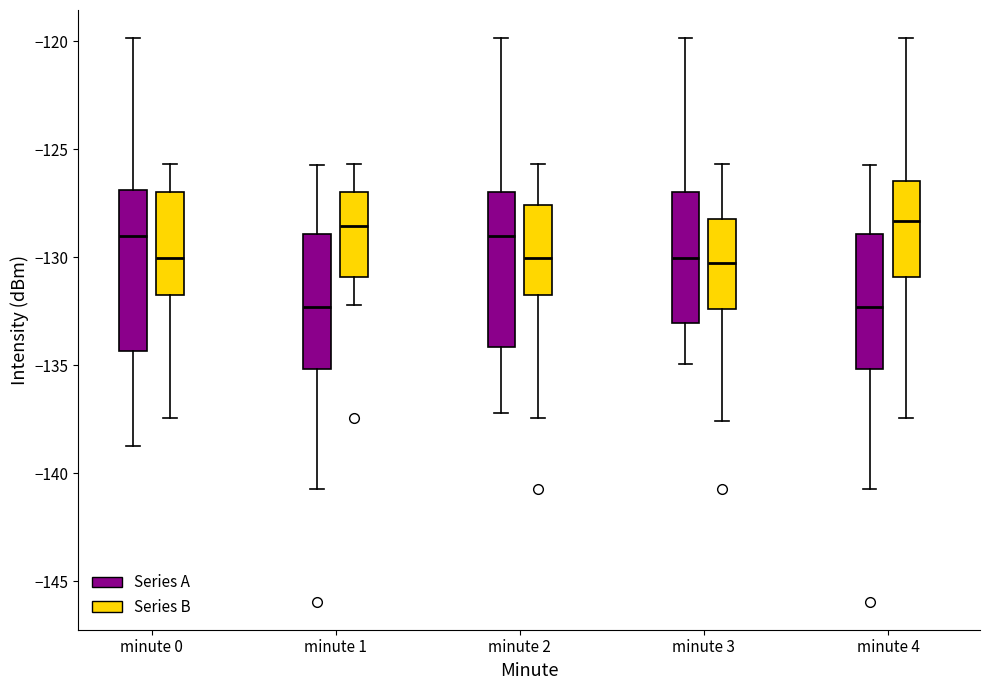

Reading left to right, transcribe this box plot: for each box, give where its median line is, the range the box spans, and where its two whiskers end, as read against the y-axis. The values are not printed on the chart, so give them approximately, as read against the axis.

minute 0 (Series A): median -129.0, box -134.5 to -127.0, whiskers -139.0 to -120.0
minute 0 (Series B): median -130.0, box -132.0 to -127.0, whiskers -137.5 to -125.5
minute 1 (Series A): median -132.5, box -135.0 to -129.0, whiskers -140.5 to -126.0
minute 1 (Series B): median -128.5, box -131.0 to -127.0, whiskers -132.0 to -125.5
minute 2 (Series A): median -129.0, box -134.0 to -127.0, whiskers -137.0 to -120.0
minute 2 (Series B): median -130.0, box -132.0 to -127.5, whiskers -137.5 to -125.5
minute 3 (Series A): median -130.0, box -133.0 to -127.0, whiskers -135.0 to -120.0
minute 3 (Series B): median -130.5, box -132.5 to -128.5, whiskers -137.5 to -125.5
minute 4 (Series A): median -132.5, box -135.0 to -129.0, whiskers -140.5 to -126.0
minute 4 (Series B): median -128.5, box -131.0 to -126.5, whiskers -137.5 to -120.0